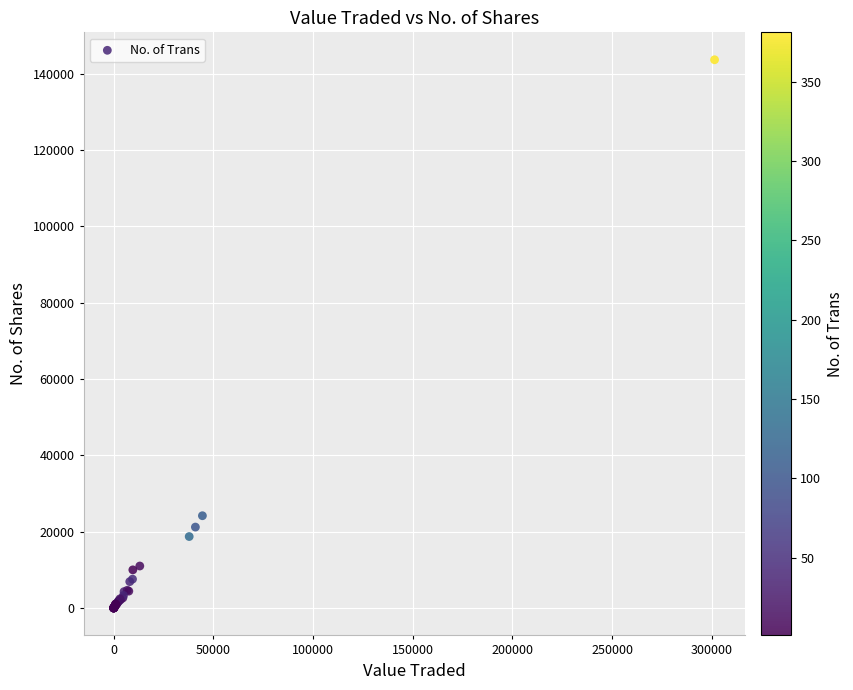

What Y value in the scatter plot is closest to 71834?

24185